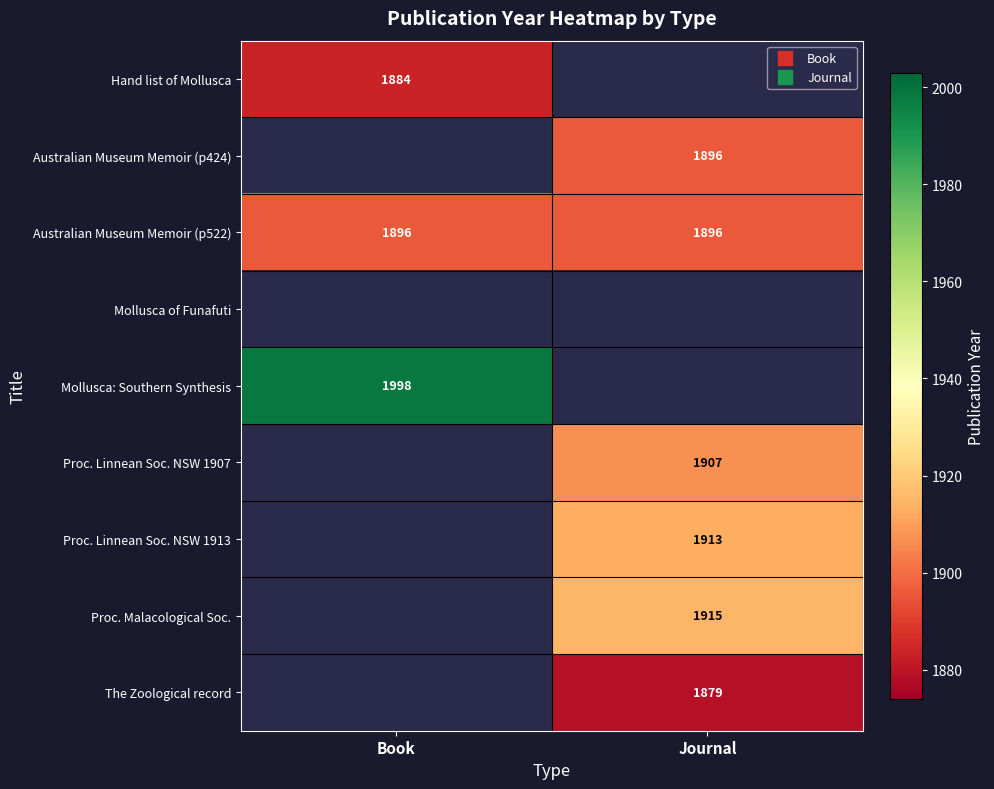

Between Journal and Book, which is larger?

Book